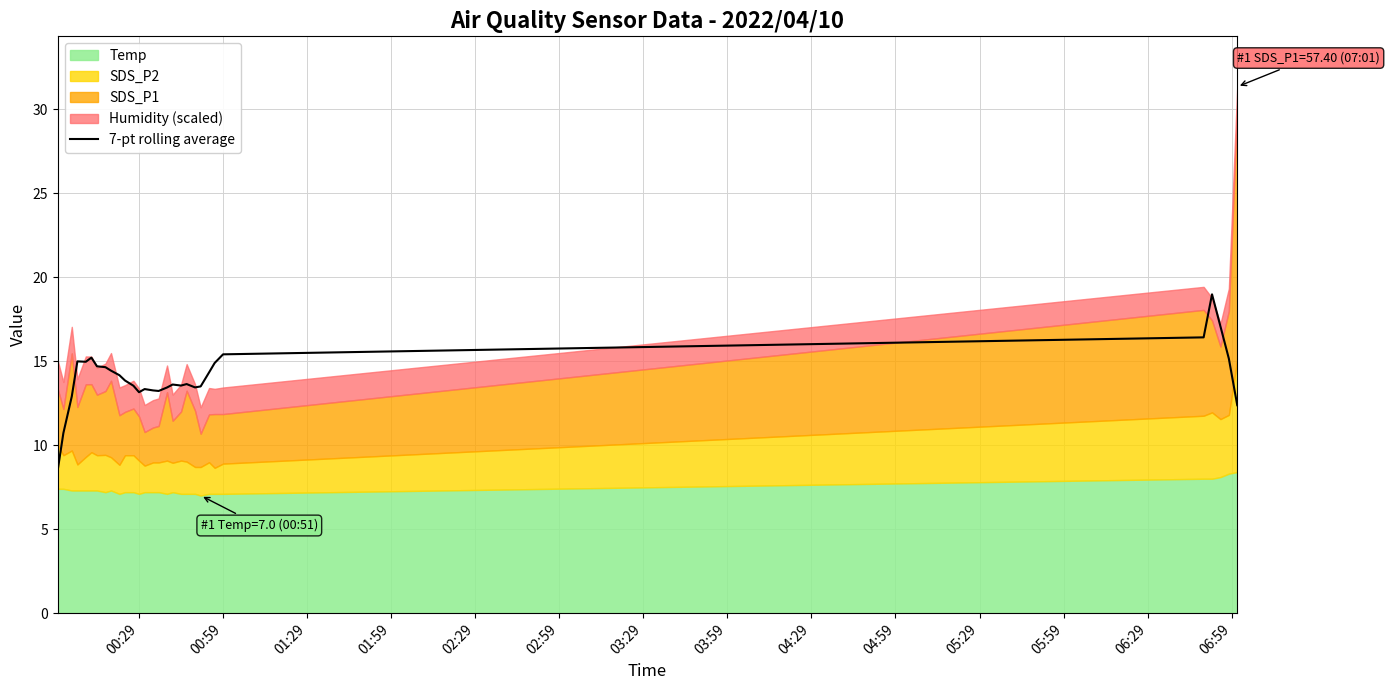

Approximately how many times larger is the value at 29 compared to 17?

0.9